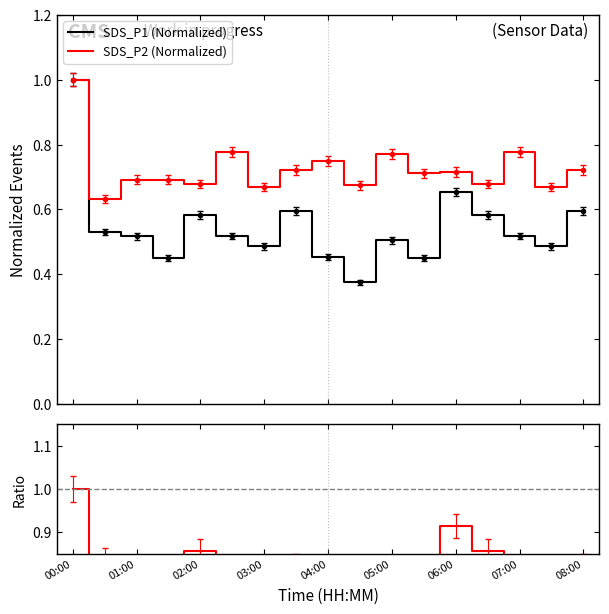

The value of SDS_P1 (Normalized) at 13 is 0.9. True or false?

False